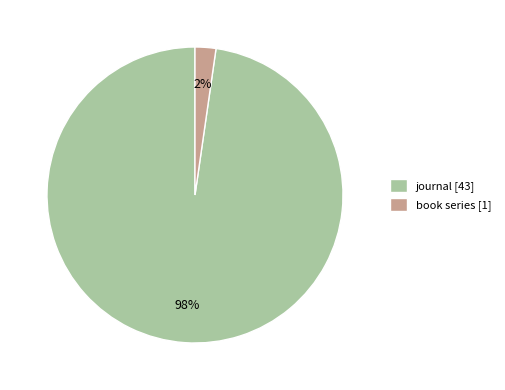

Rank the categories by value from highest to lowest.

journal, book series